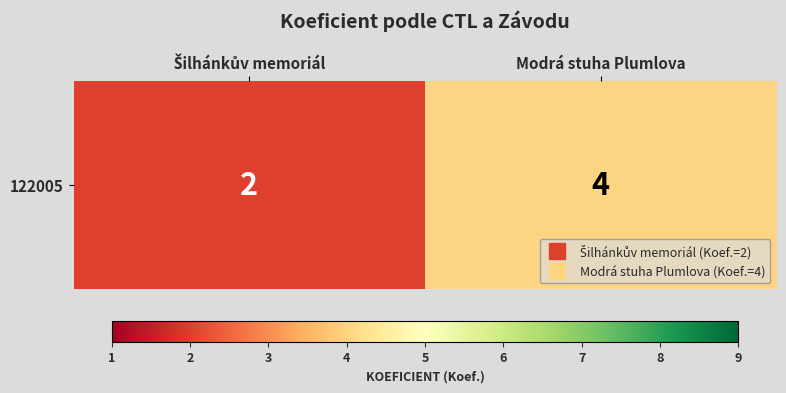

List the labels in order of value, smallest first.

Šilhánkův memoriál, Modrá stuha Plumlova